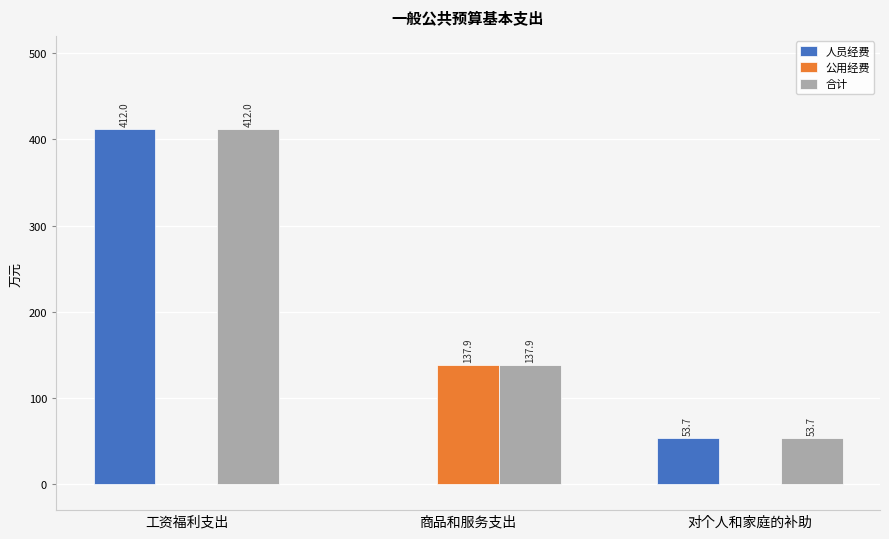

The 人员经费 series shows 0.0 at 商品和服务支出. True or false?

True